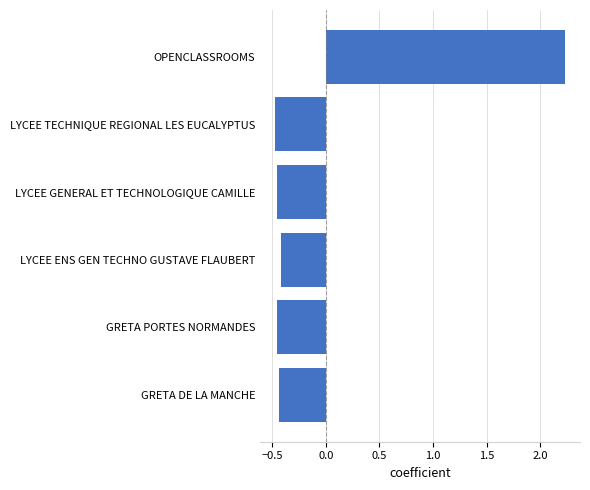

Which label corresponds to the largest value in the chart?

OPENCLASSROOMS